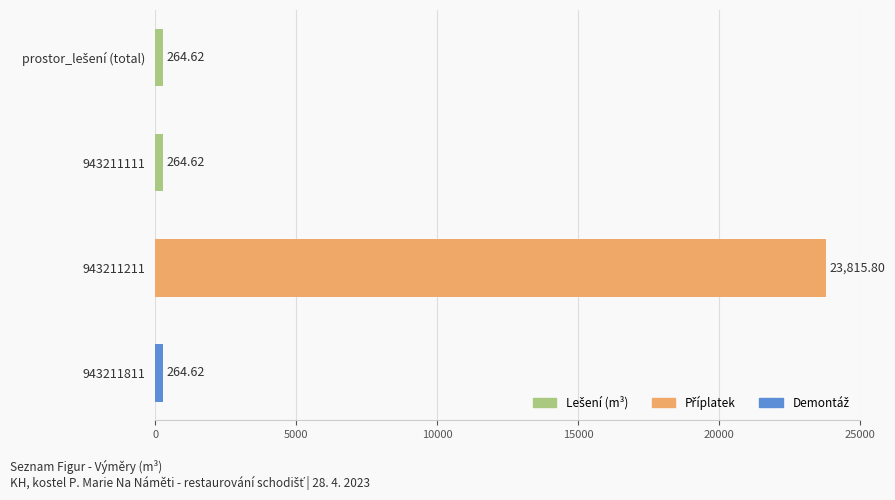

Rank the categories by value from highest to lowest.

943211211, prostor_lešení (total), 943211111, 943211811